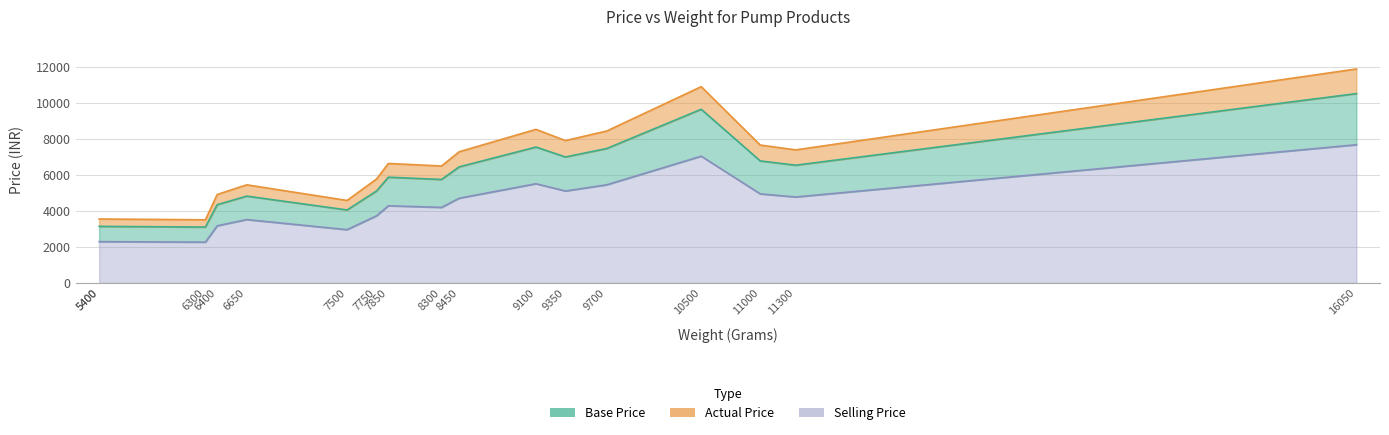

Rank the series by their average value, from highest to lowest.

Actual Price, Base Price, Selling Price